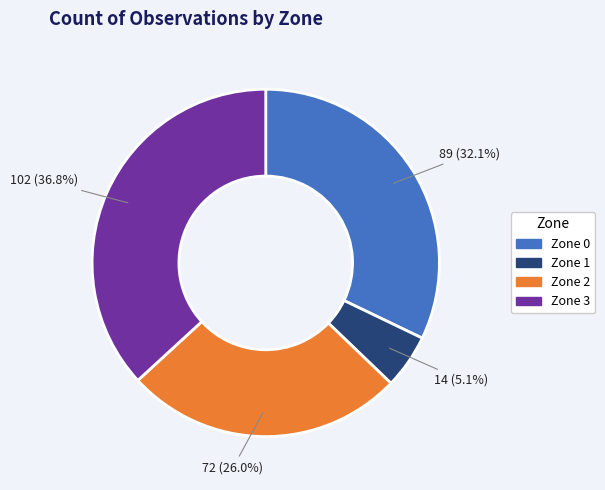

Does Zone 0 account for over 50% of the chart?

No